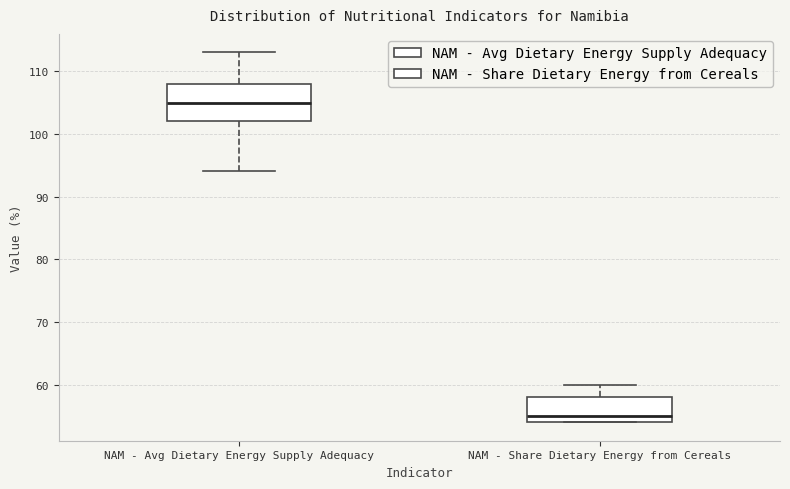

Reading left to right, read every box against the y-axis: the position of its median line, the range the box covers, and the ends of its whiskers. The values are not printed on the chart, so give them approximately, as read against the axis.

NAM - Avg Dietary Energy Supply Adequacy: median 105, box 102 to 108, whiskers 94 to 113
NAM - Share Dietary Energy from Cereals: median 55, box 54 to 58, whiskers 54 to 60